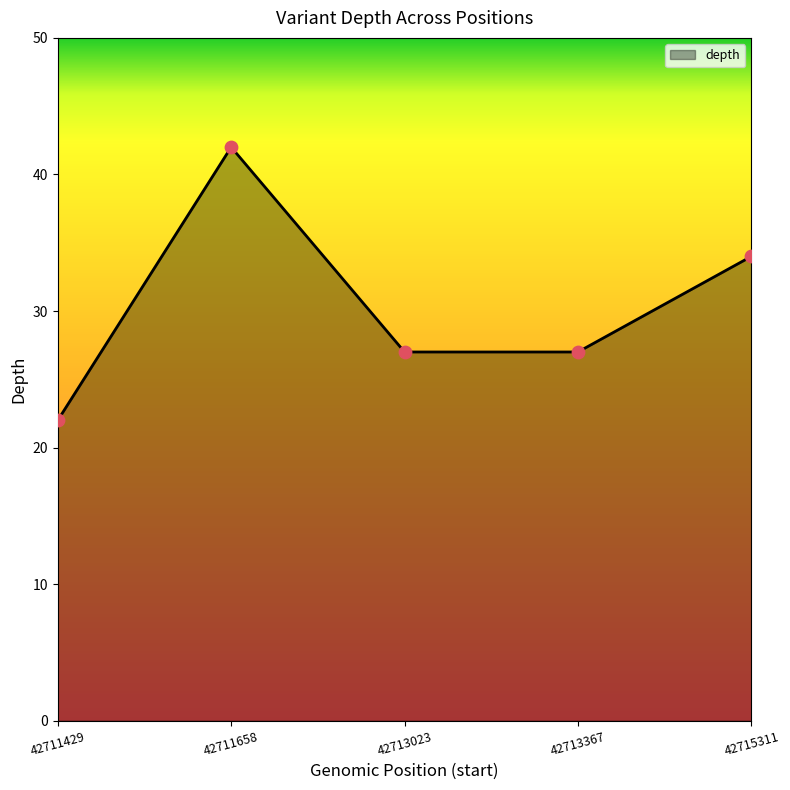

What is the change in value from 42713023 to 42715311?

+7